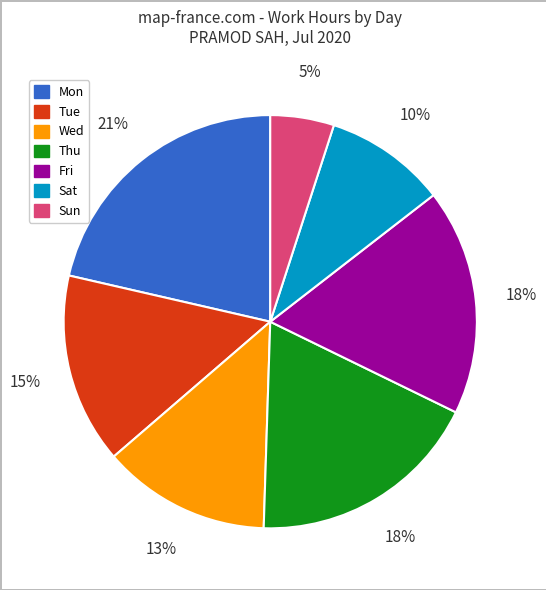

Is it true that Sat is 10% of the pie?

True